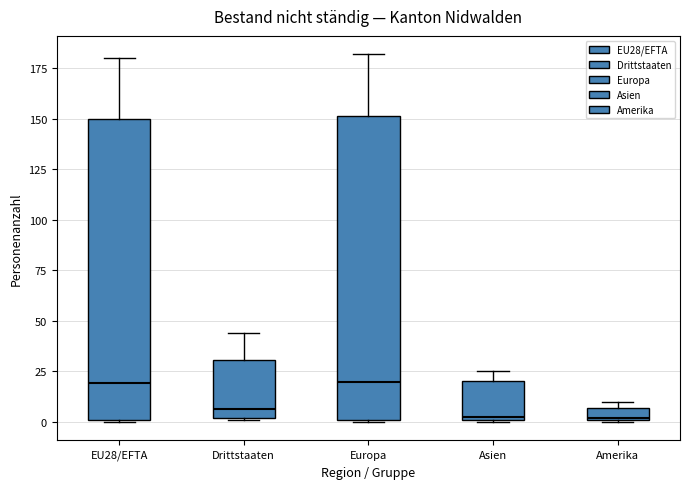

Where does the median line of the box for Europa sit on the y-axis? The values are not printed on the chart, so give them approximately, as read against the axis.

20